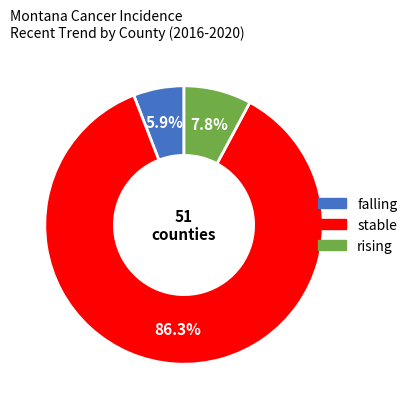

The rising slice represents 2% of the pie. True or false?

False